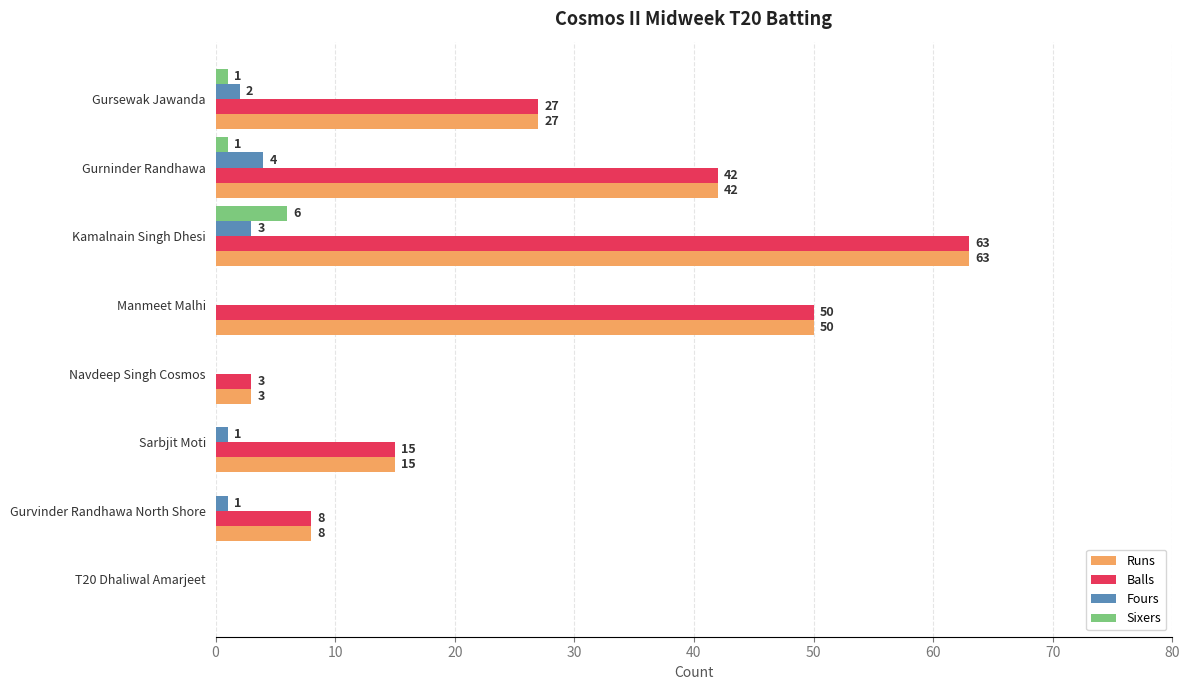

What is the sum of all Sixers values?

8